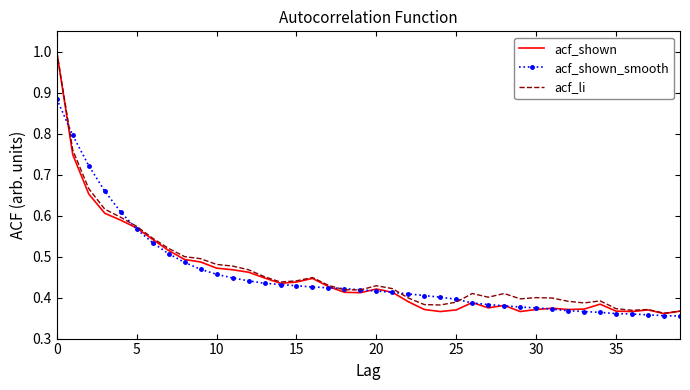

What is the maximum value shown in the chart?

1.0